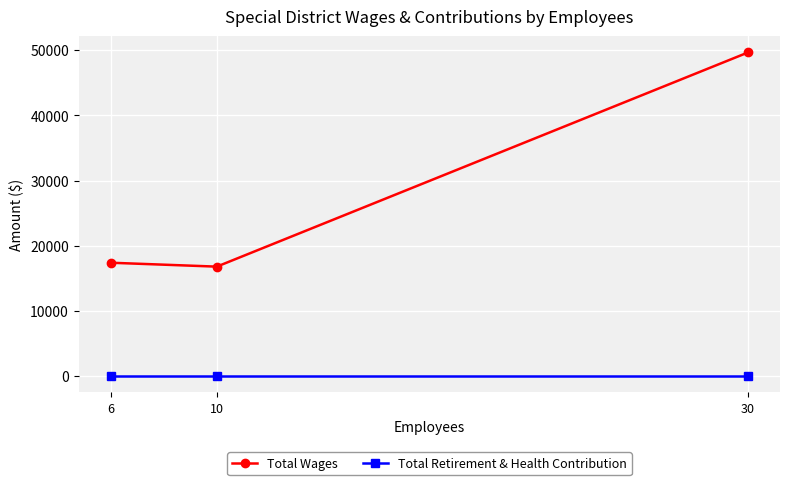

Between 6 and 30, which series saw the biggest shift?

Total Wages